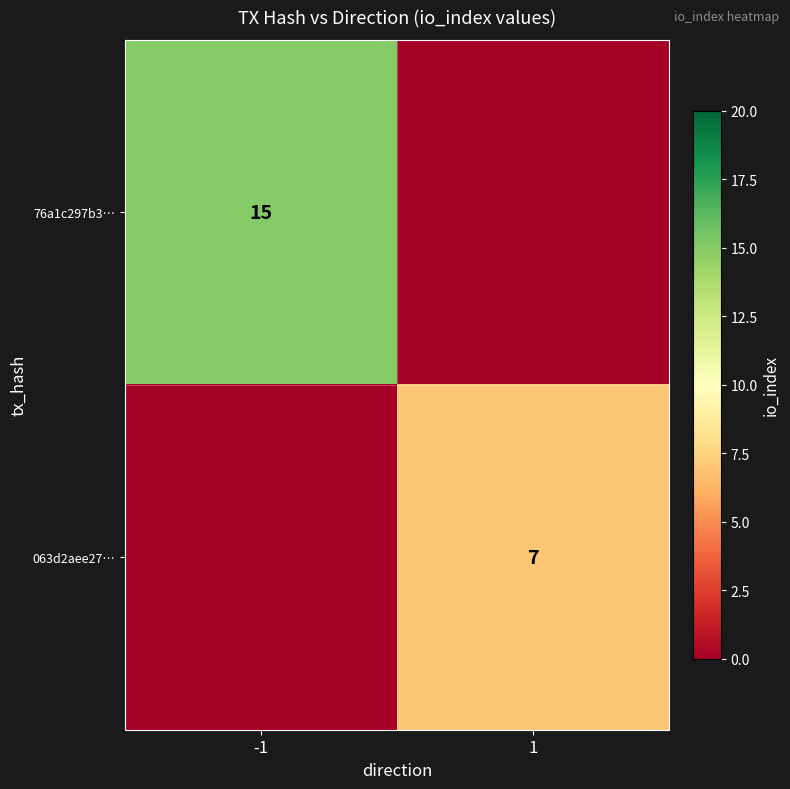

Between 1 and -1, which is larger?

-1